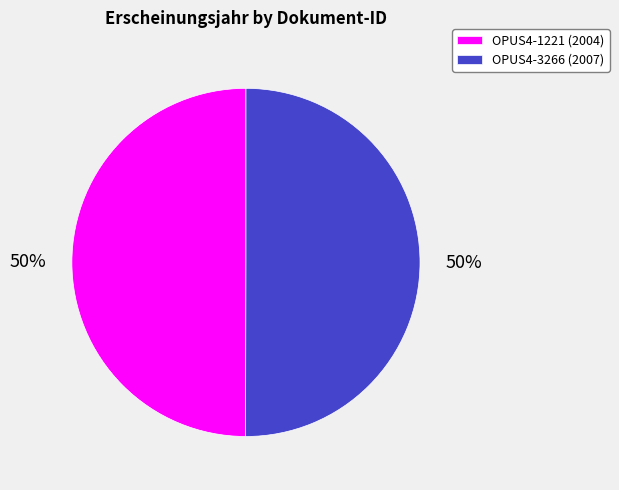

Combined, do OPUS4-1221 (2004) and OPUS4-3266 (2007) account for over 50%?

Yes